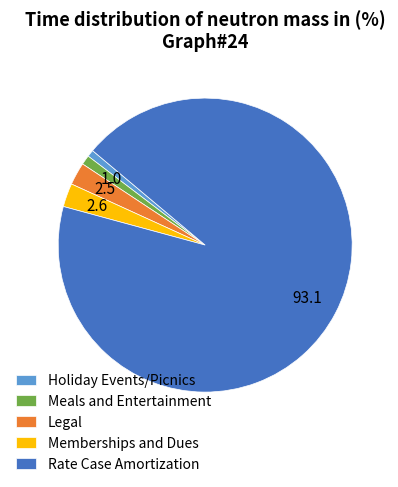

True or false: Legal accounts for 14% of the total.

False